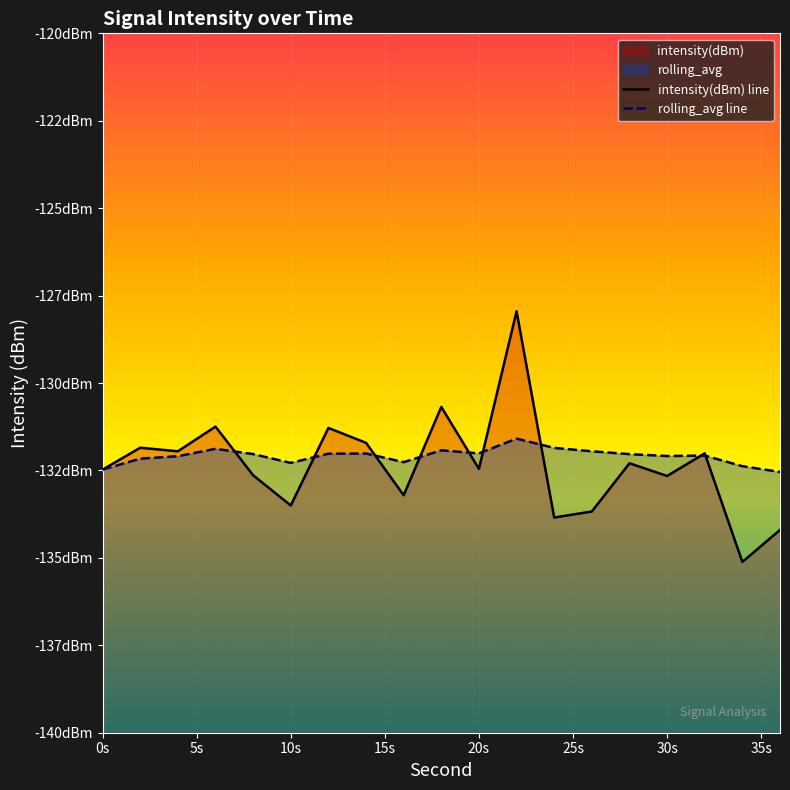

Which category has the highest value in the intensity(dBm) series?

22